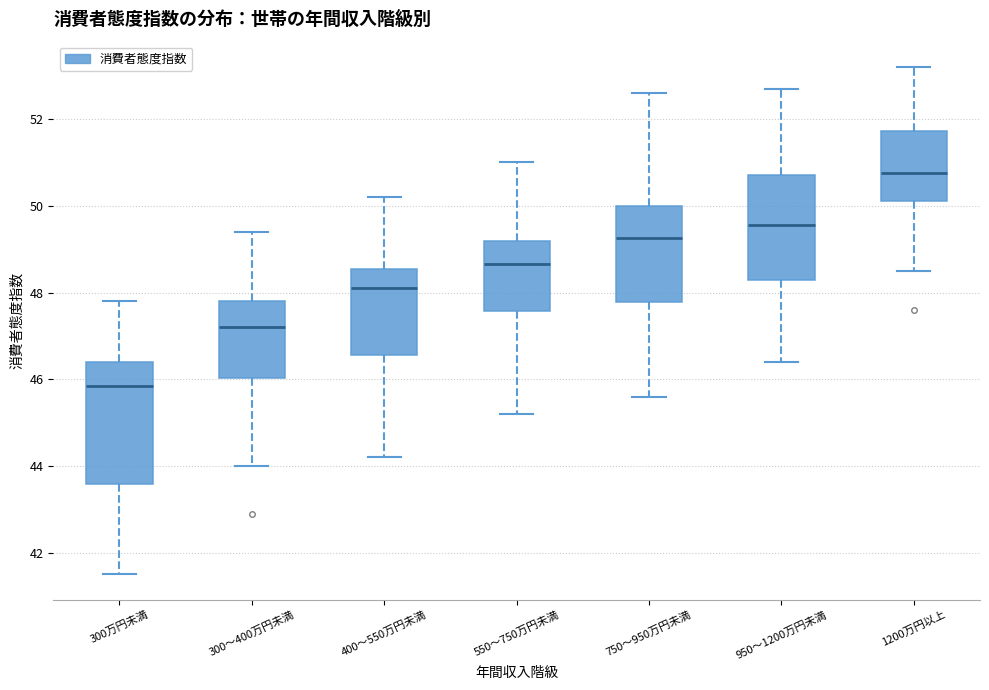

Which box has the lowest median line?

300万円未満